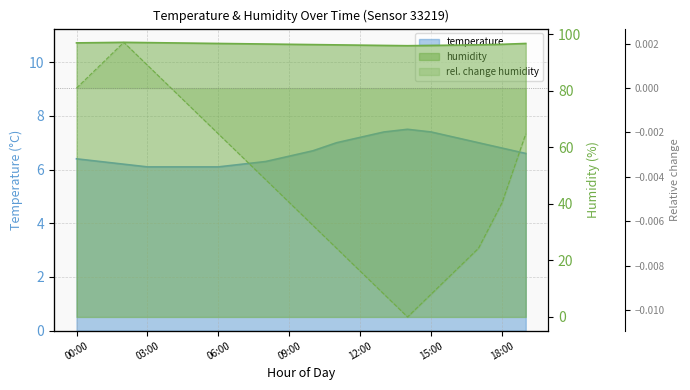

Which series has the largest total across all categories?

humidity